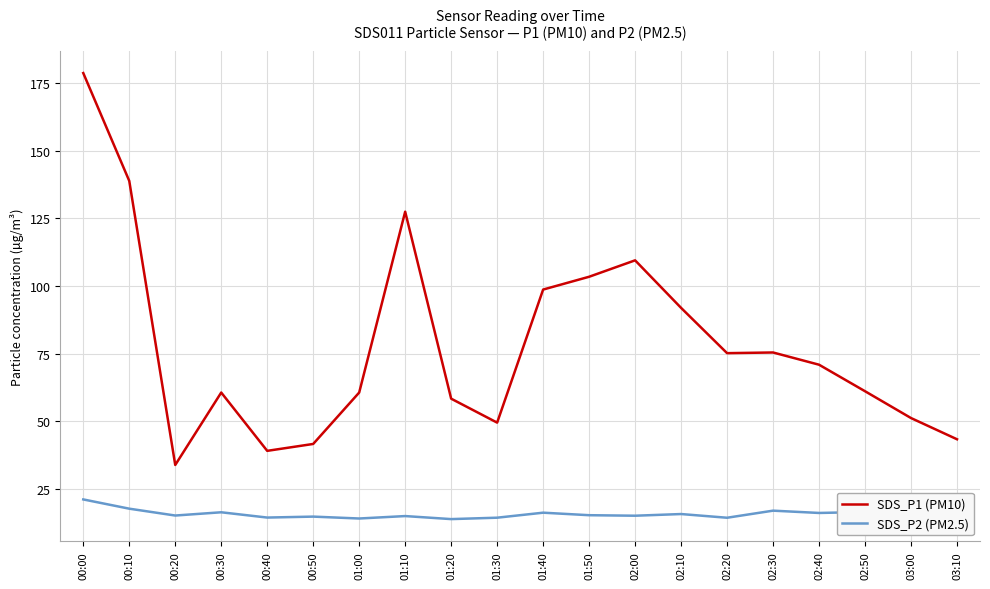

What is the difference between the maximum and minimum values in the SDS_P2 (PM2.5) series?

7.3